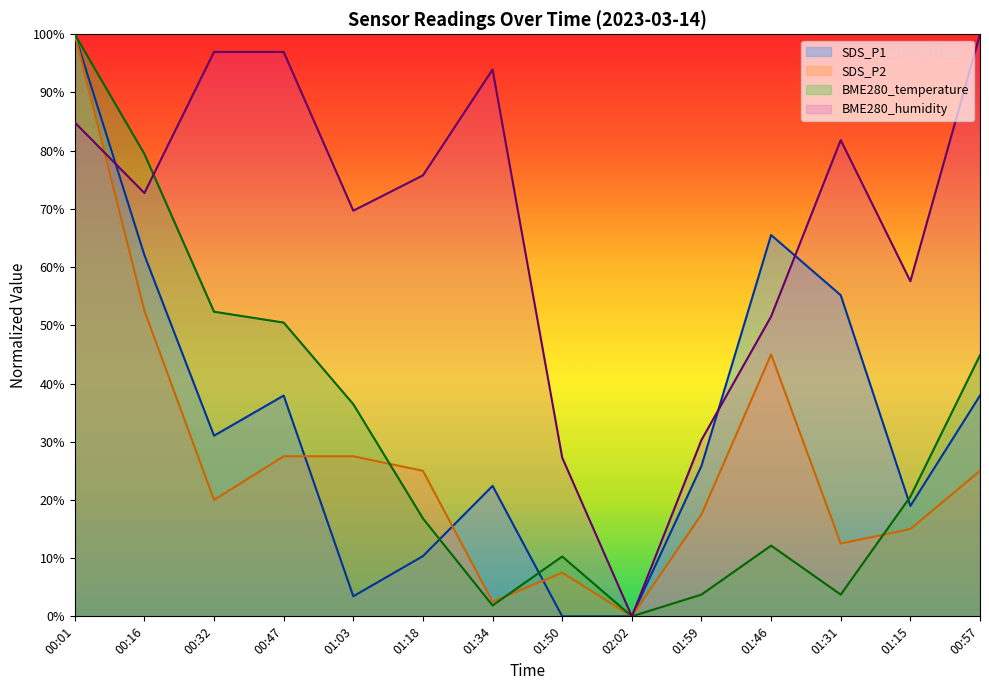

Which series ends up on top after the final intersection of BME280_humidity and SDS_P1?

BME280_humidity